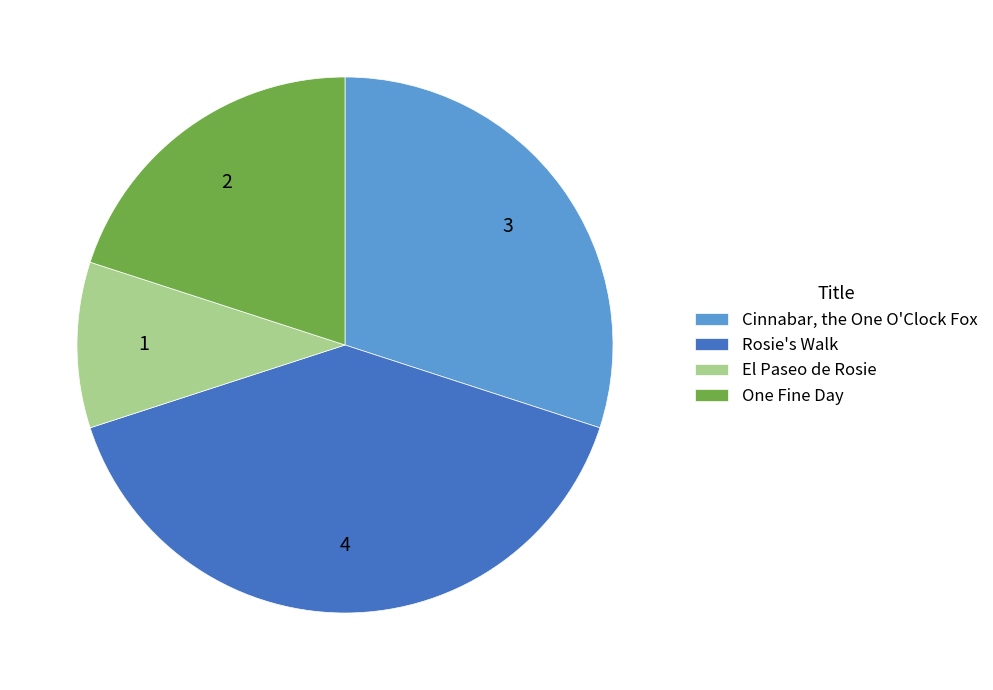

True or false: One Fine Day accounts for 25% of the total.

False